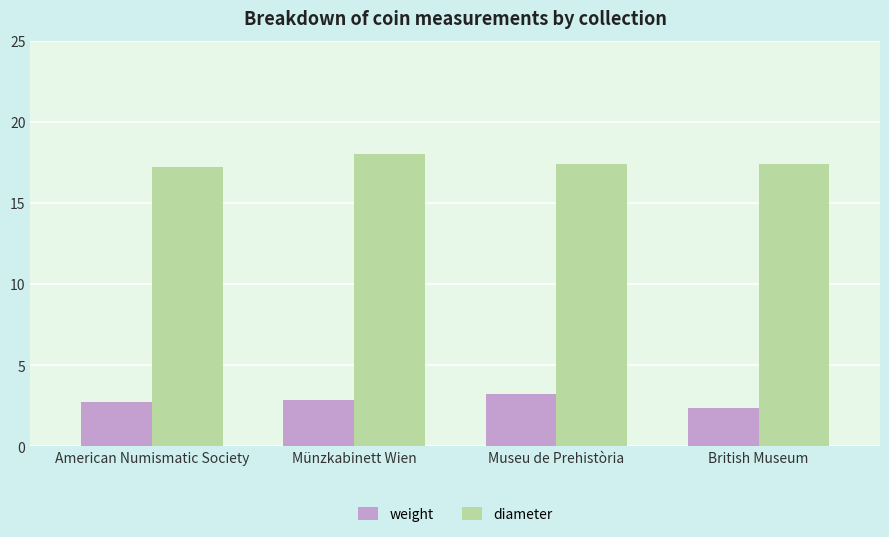

Rank the series at American Numismatic Society from lowest to highest value.

weight, diameter